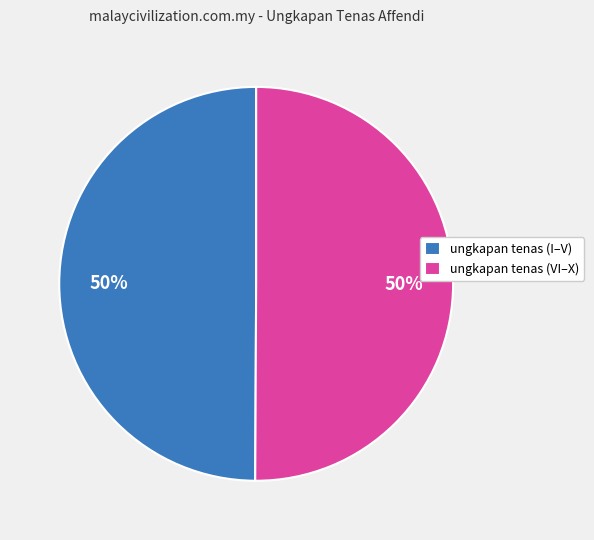

The ungkapan tenas (I–V) slice represents 38% of the pie. True or false?

False